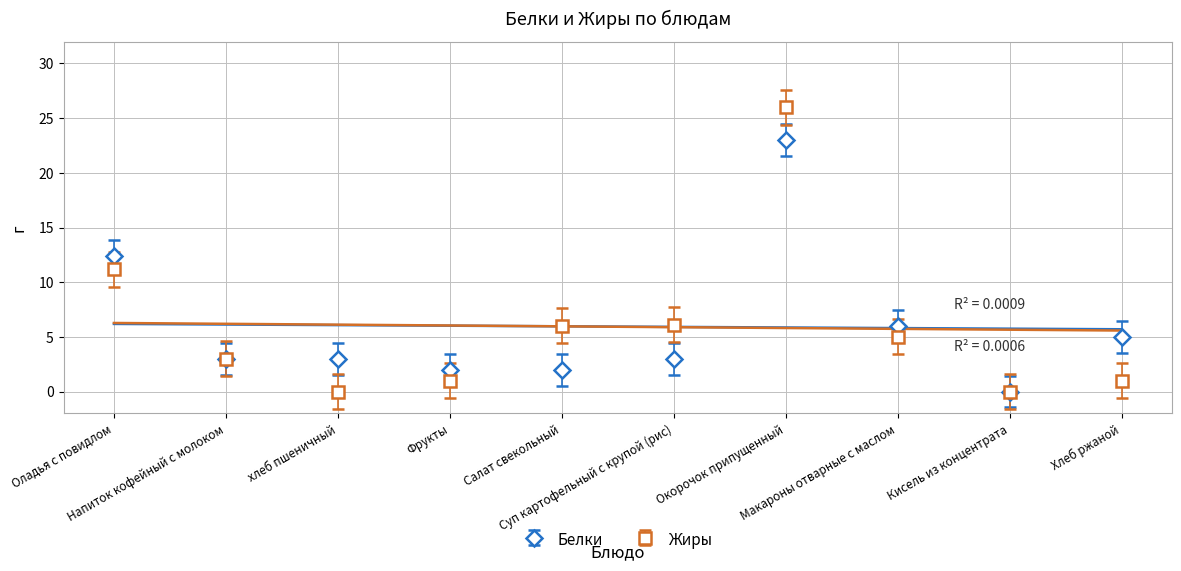

What position from the left is Салат свекольный?

5